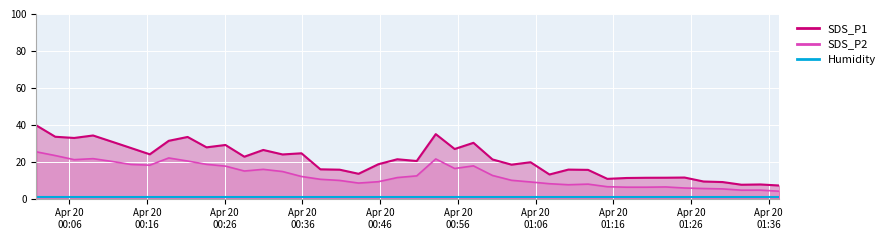

True or false: Humidity has a value of 0.3 at 13.

False